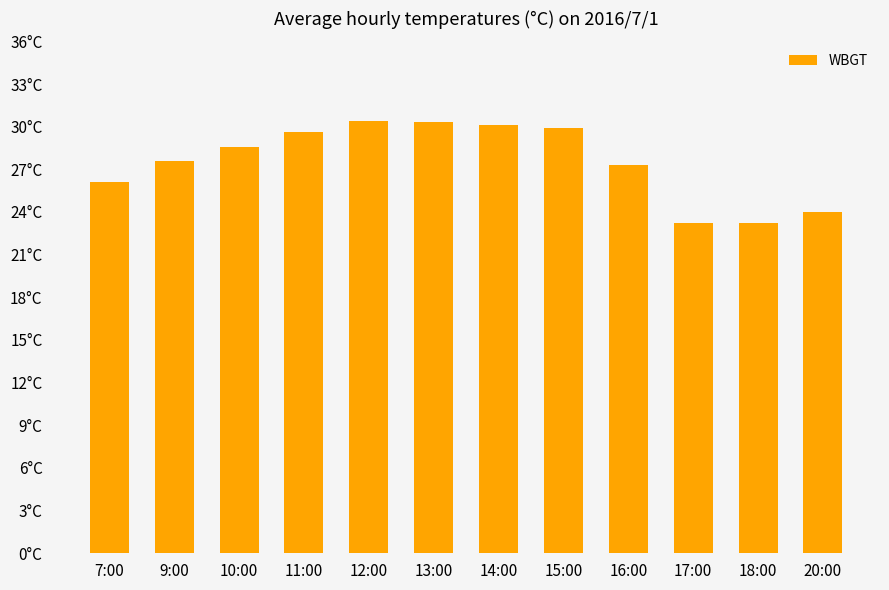

Between 12:00 and 15:00, which is larger?

12:00